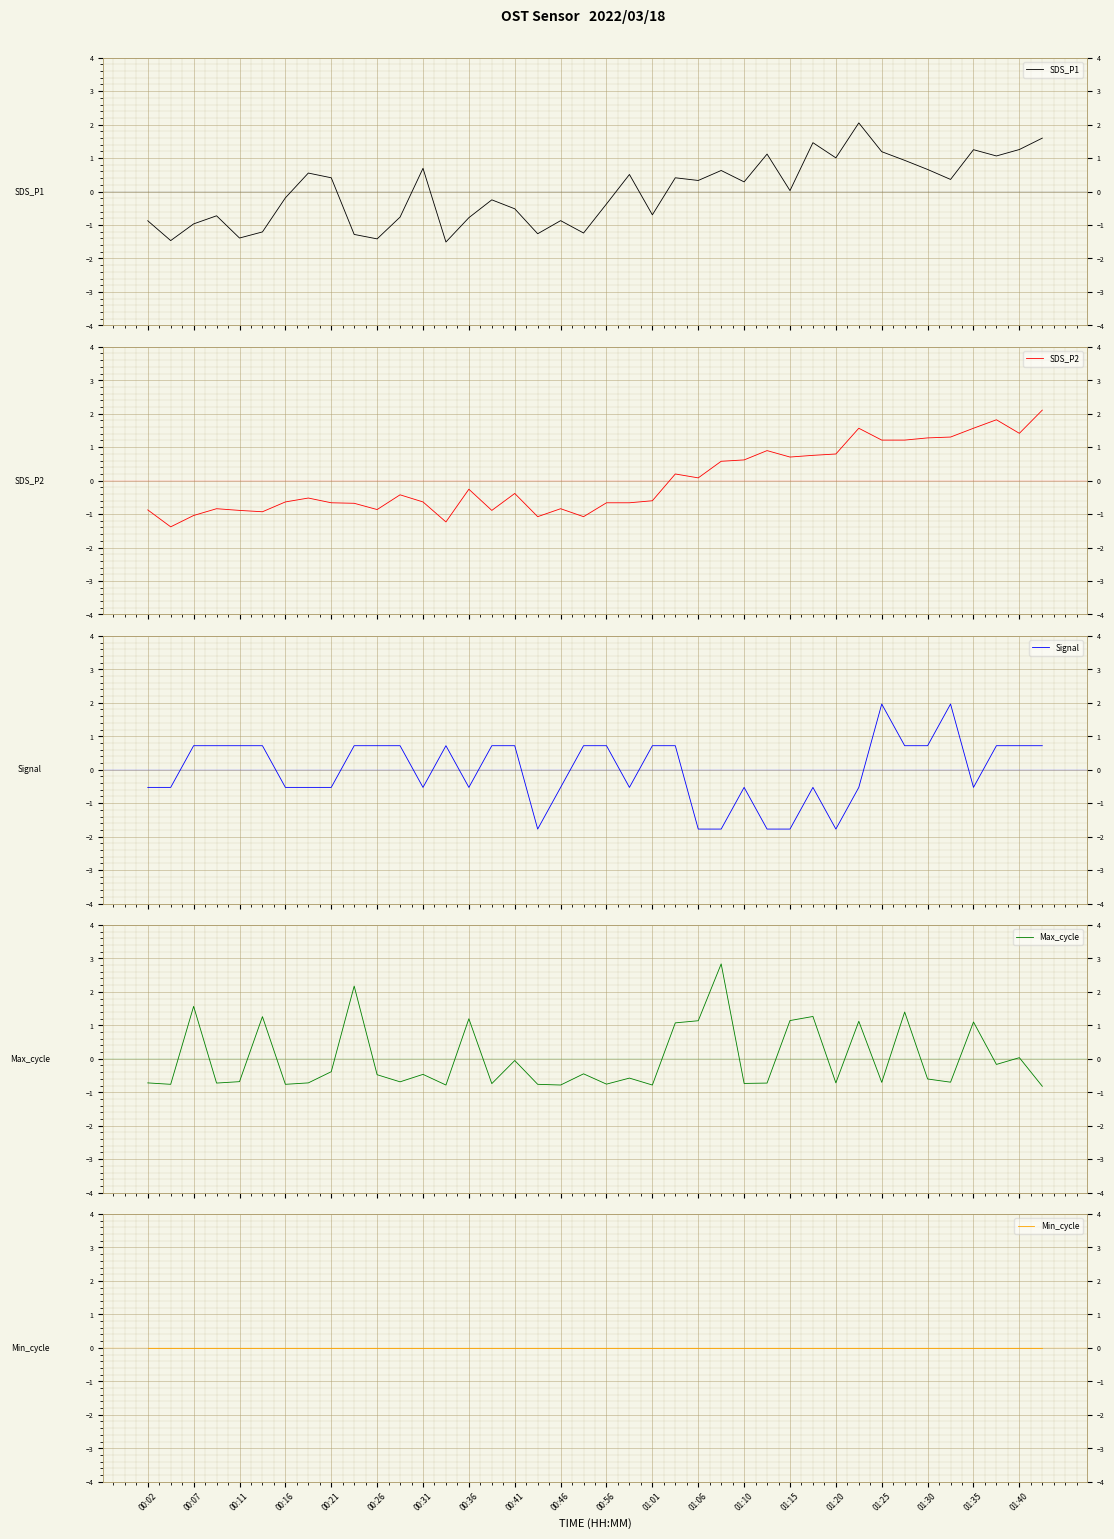

How many values in the SDS_P2 series exceed 0?

17